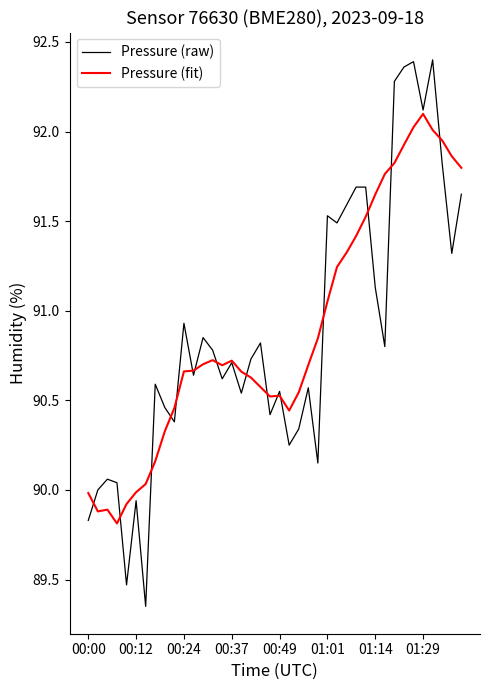

Rank the series by their maximum value, from lowest to highest.

Pressure (fit), Pressure (raw)